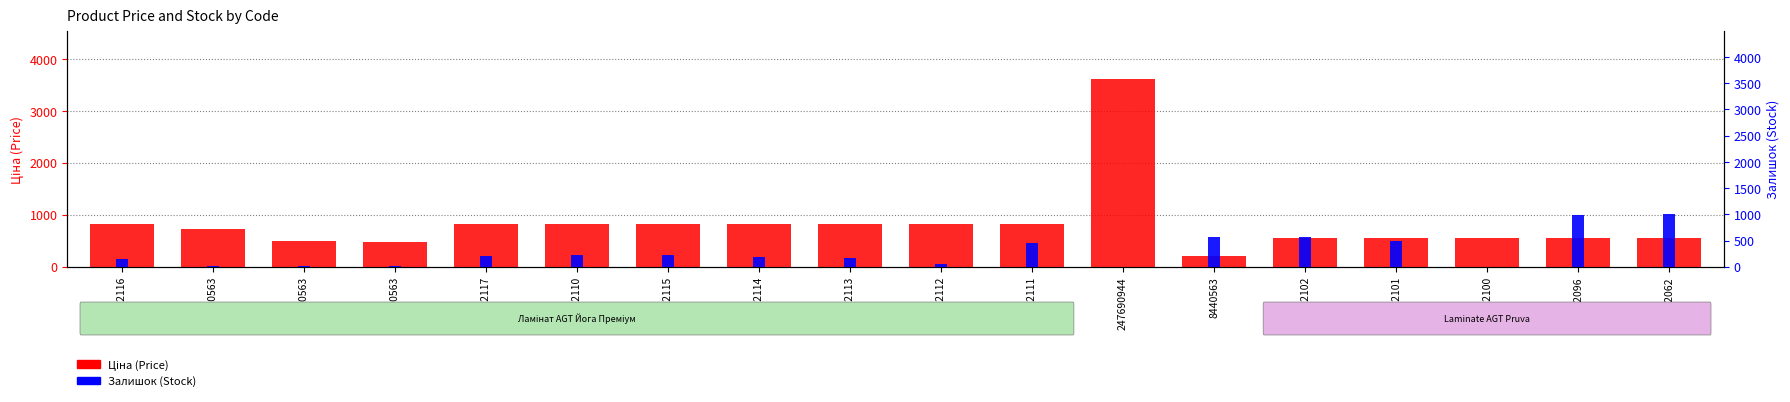

Which label corresponds to the smallest value in the chart?

263782100